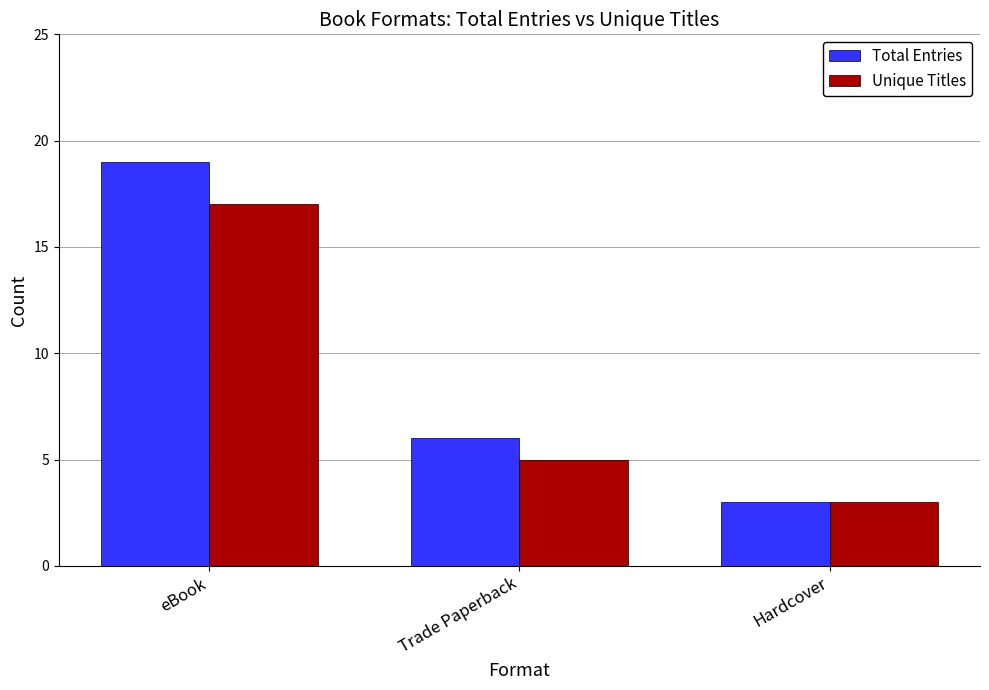

What is the sum of the Total Entries values at Hardcover and eBook?

22